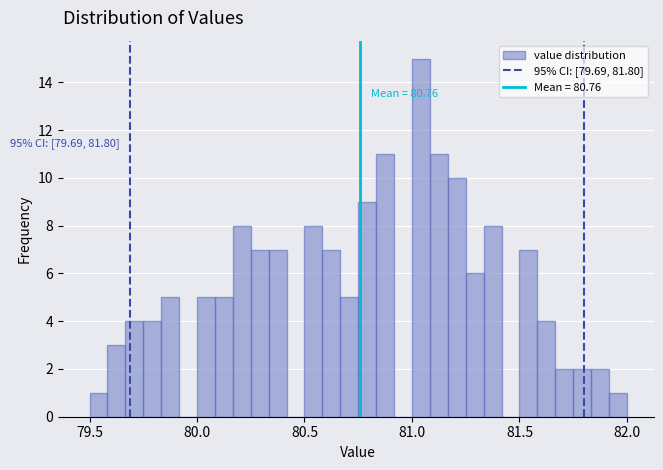

Around what value on the x-axis is the tallest bar? Give the approximate position of its centre, as read against the axis.

81.05